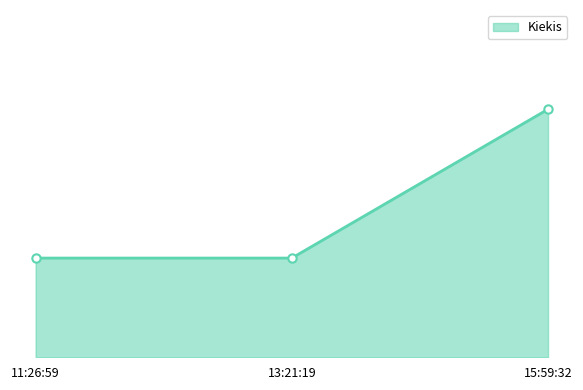

The chart shows a value of 2 at 13:21:19. True or false?

True